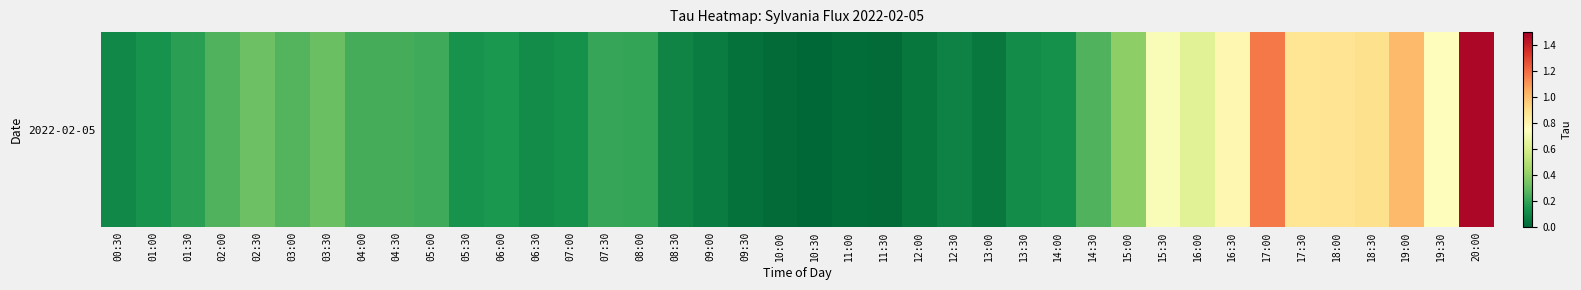

The chart shows a value of 0.1 at 09:00. True or false?

False